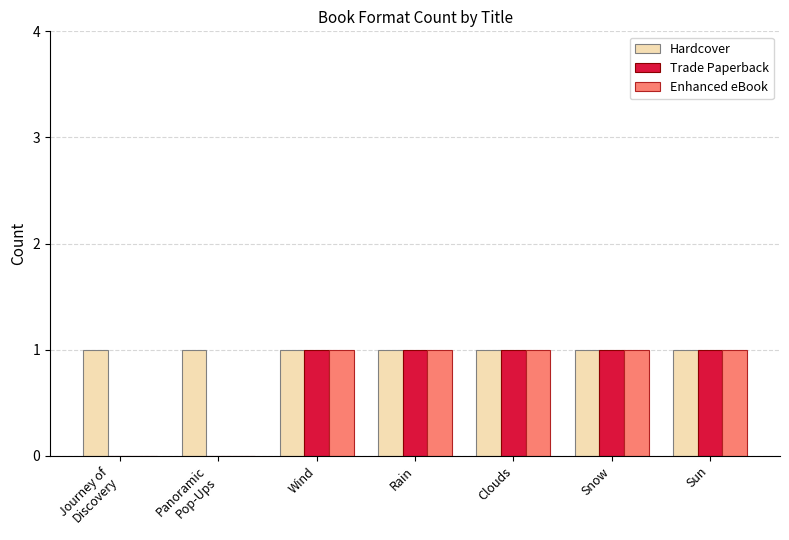

The value of Trade Paperback at Wind is 0. True or false?

False